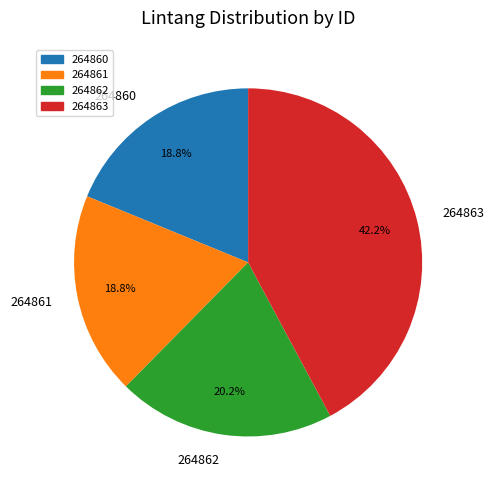

What percentage is the 264863 slice, to the nearest percent?

42%